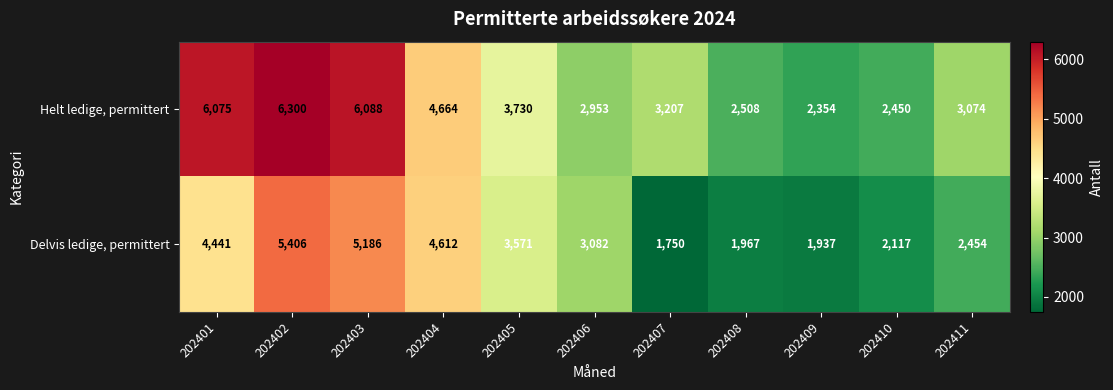

What is the difference between the Helt ledige, permittert values at 202407 and 202404?

1457